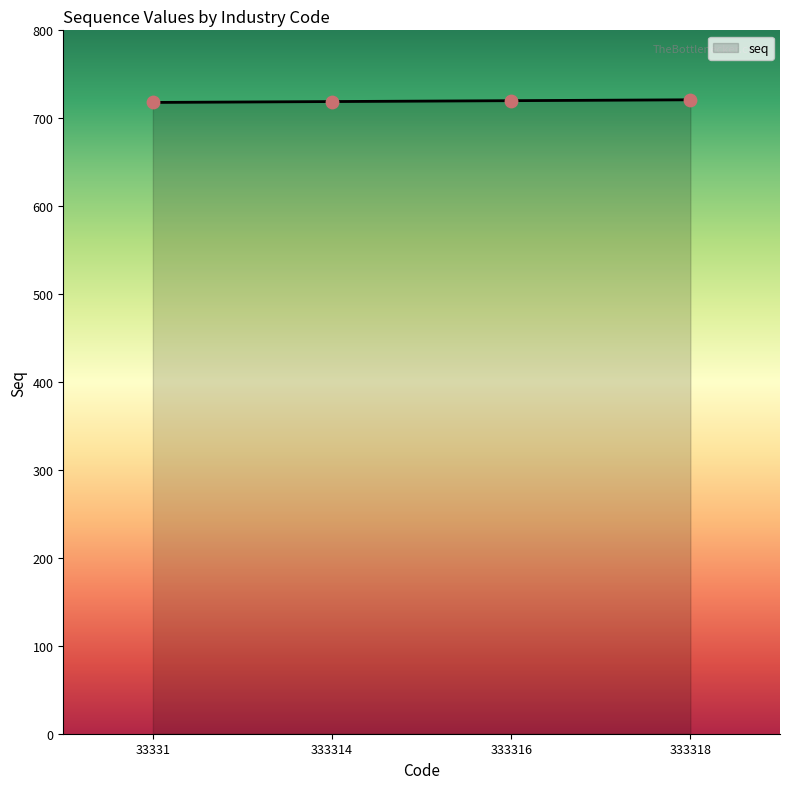

What is the average value?

720